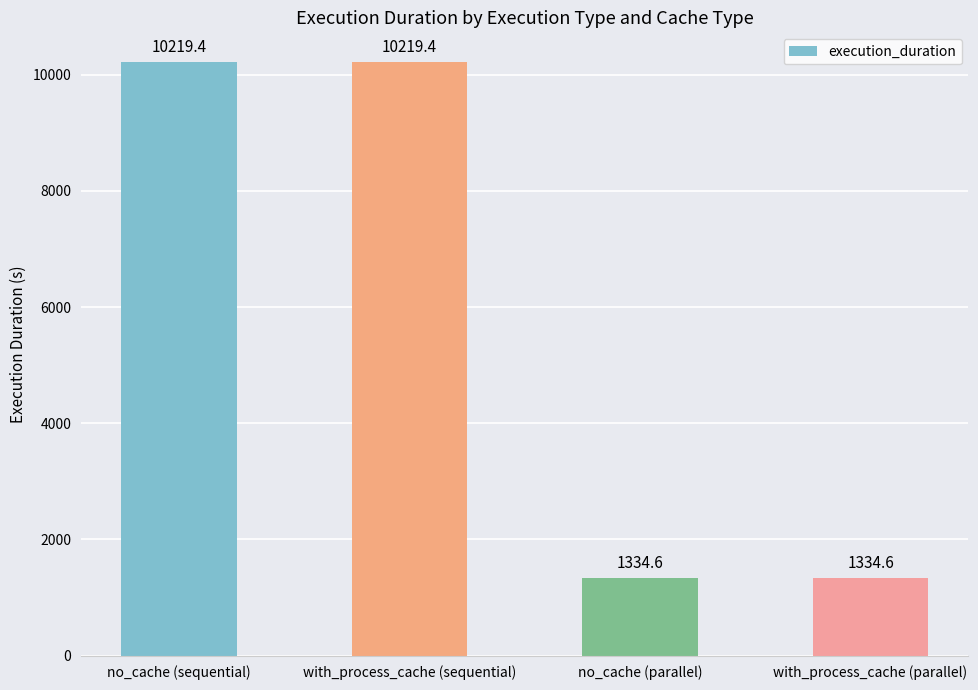

What is the maximum value shown in the chart?

10219.4